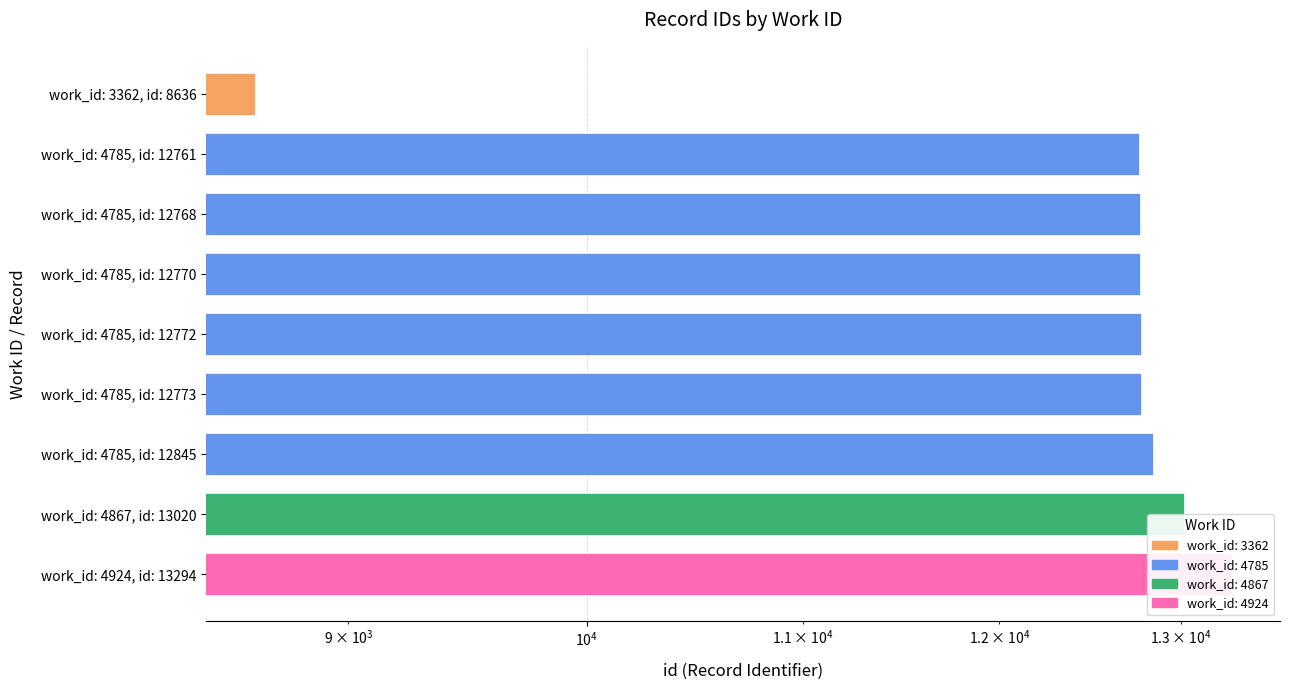

What is the difference between the values at work_id: 4785, id: 12761 and work_id: 4924, id: 13294?

533